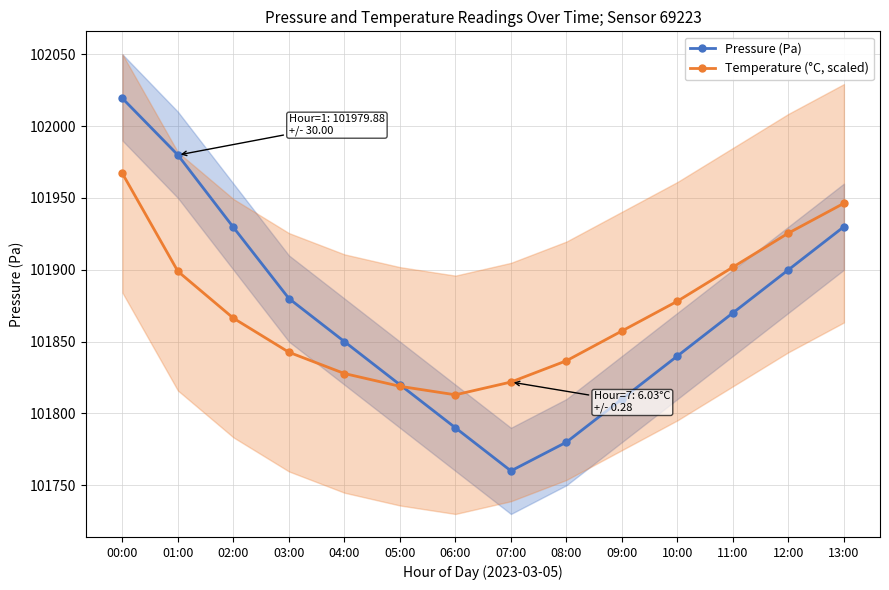

What is the label of the 3rd point from the left?

02:00